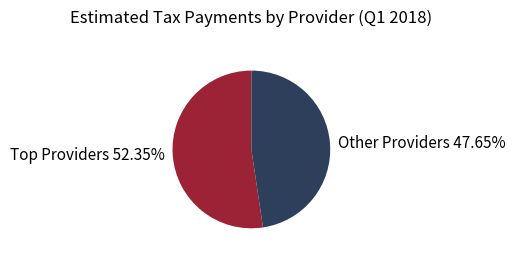

Which slice represents more than half of the pie?

Top Providers 52.35%